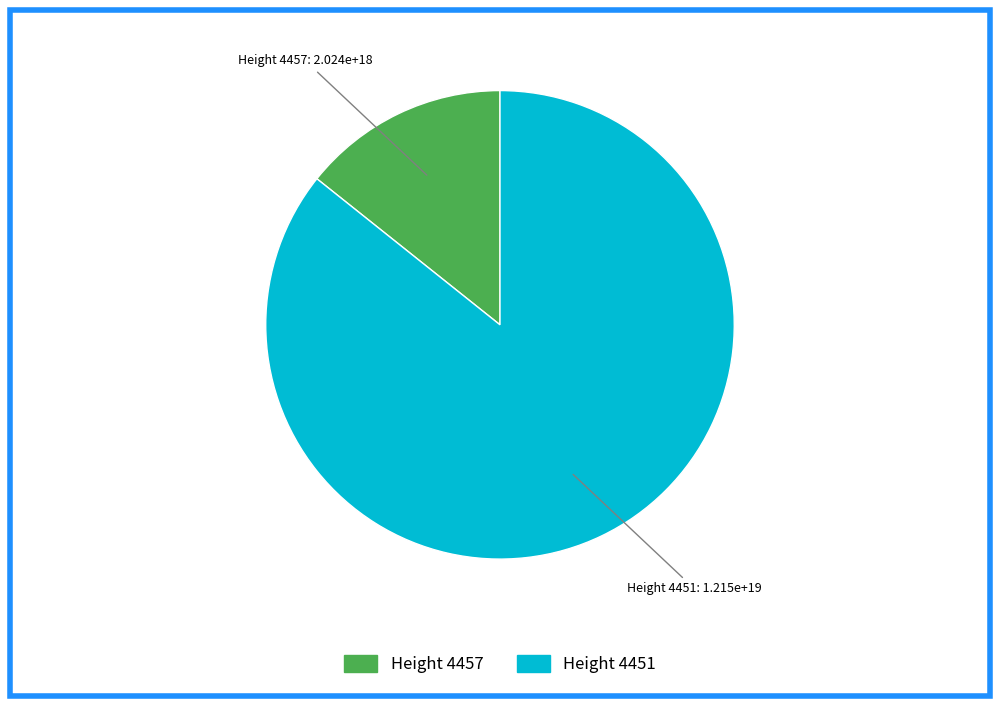

Does any single category account for the majority?

Yes